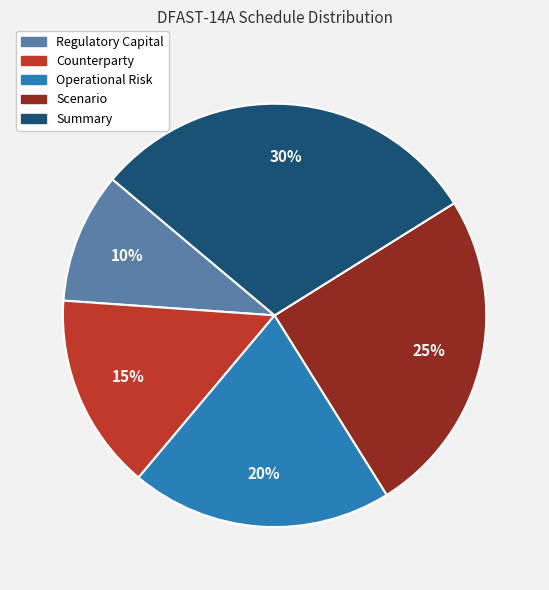

To the nearest percent, what is the combined percentage of Scenario and Regulatory Capital?

35%